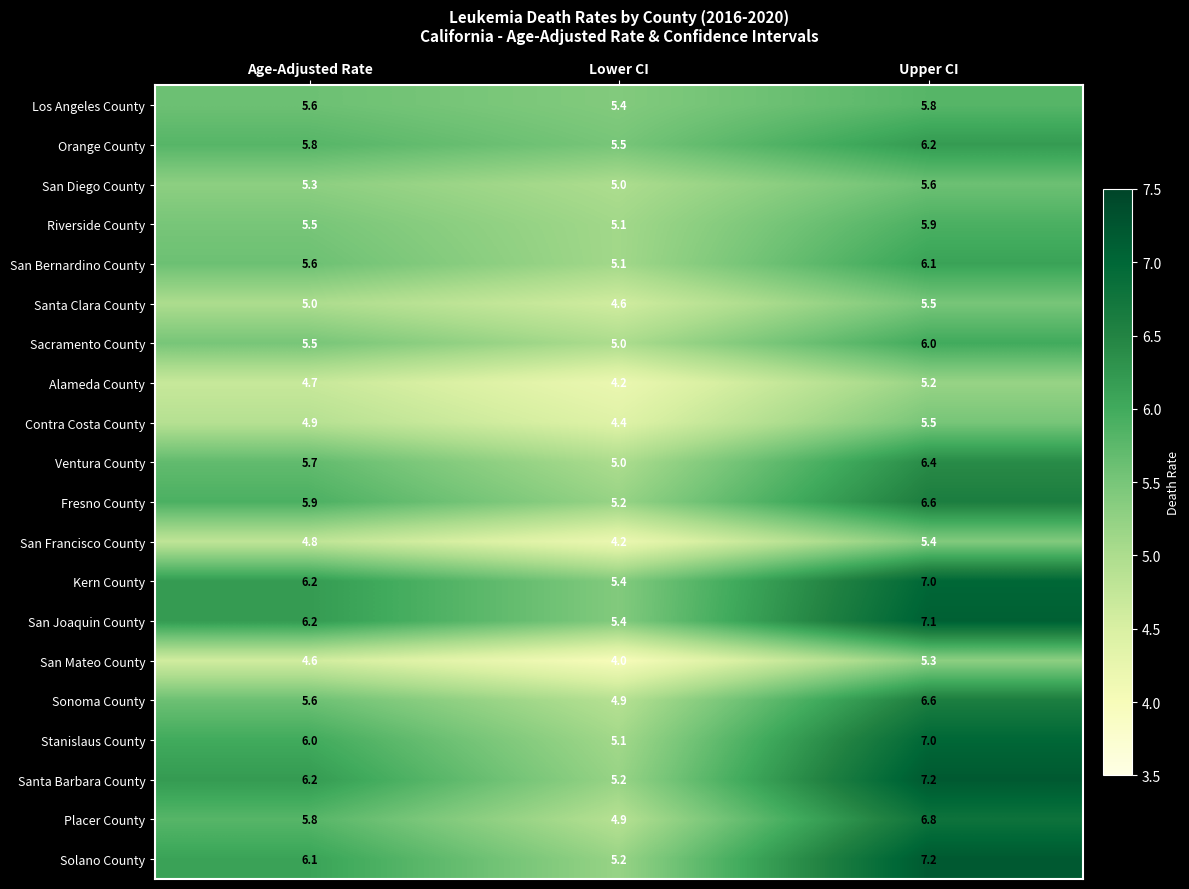

What is the total value across all series at Age-Adjusted Rate?

111.0